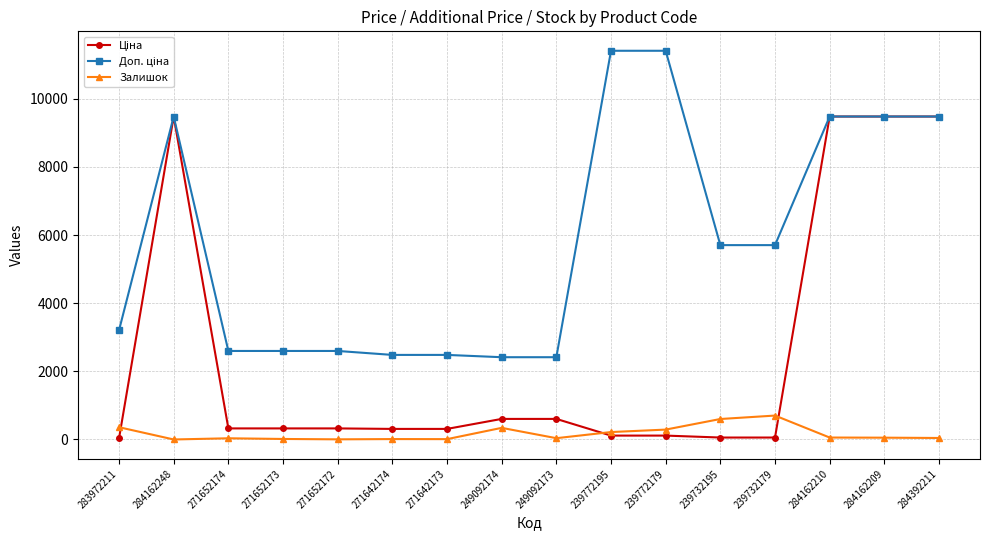

True or false: Залишок has more than 2 points higher than both neighbors.

True